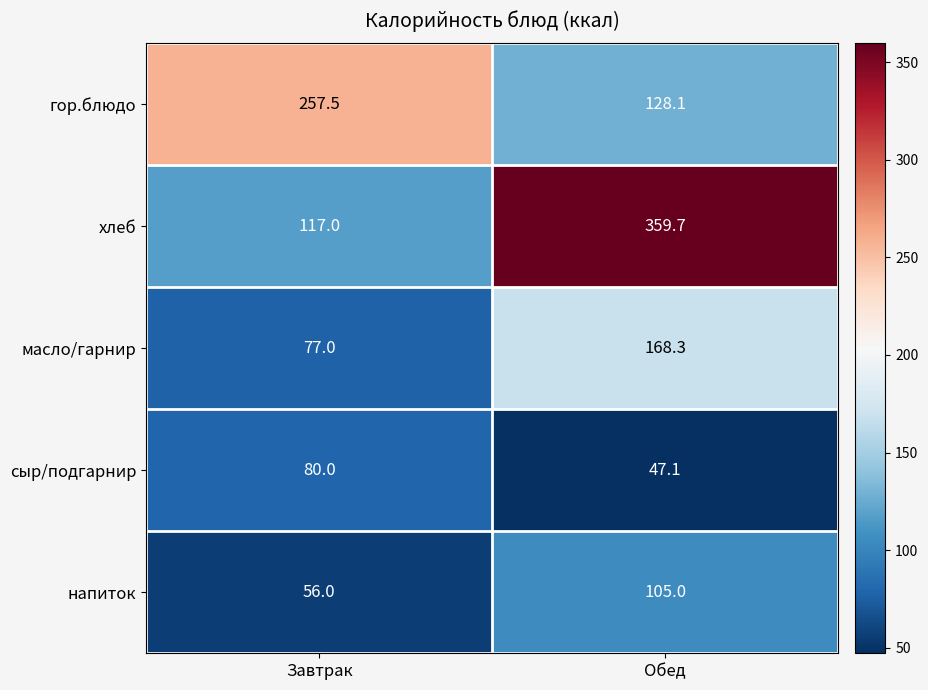

Count the number of data series in this chart.

5